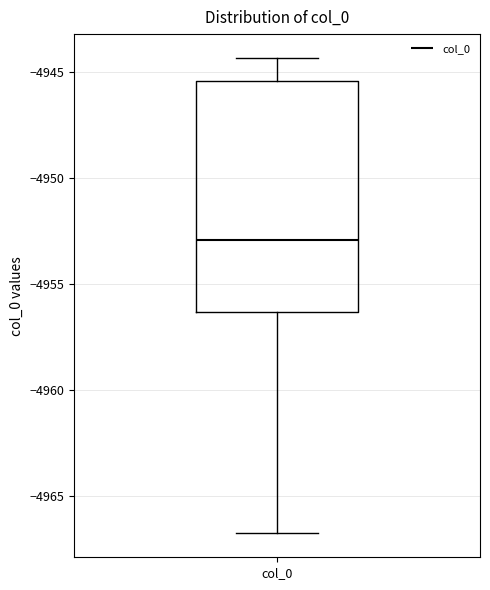

Where is the lower edge of the box for col_0 on the y-axis? The values are not printed on the chart, so give them approximately, as read against the axis.

-4956.5